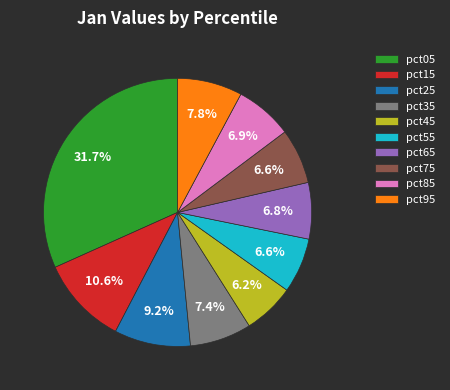

To the nearest percent, what is the combined percentage of pct85 and pct15?

18%